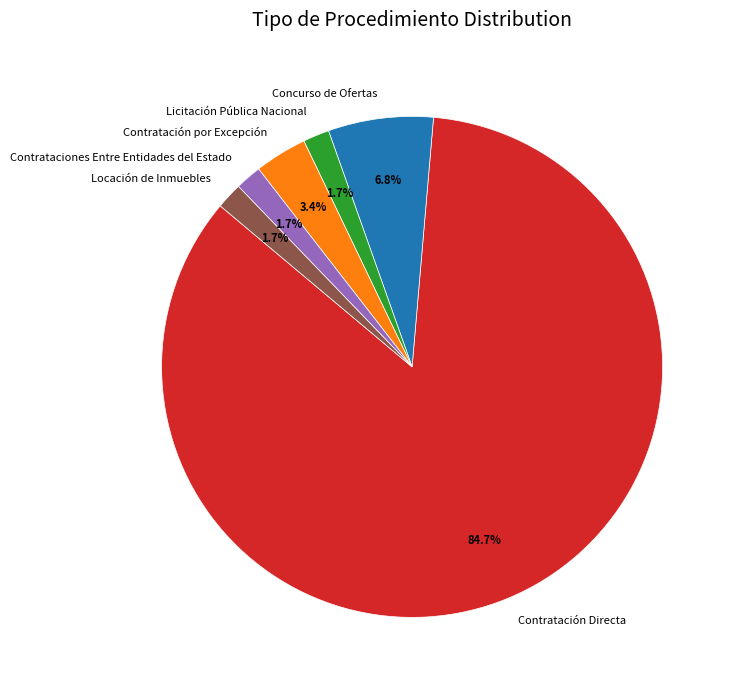

What percentage is the Locación de Inmuebles slice, to the nearest percent?

2%